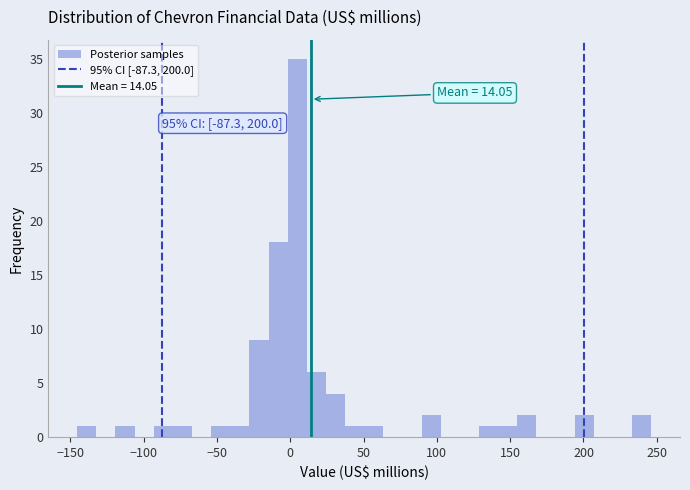

Read against the x-axis, roughly where is the centre of the tallest bar?

5